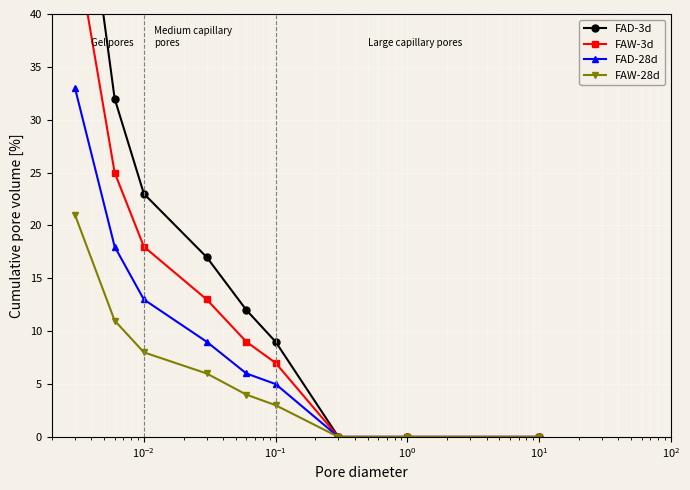

What are all the series names shown in the legend?

FAD-3d, FAW-3d, FAD-28d, FAW-28d